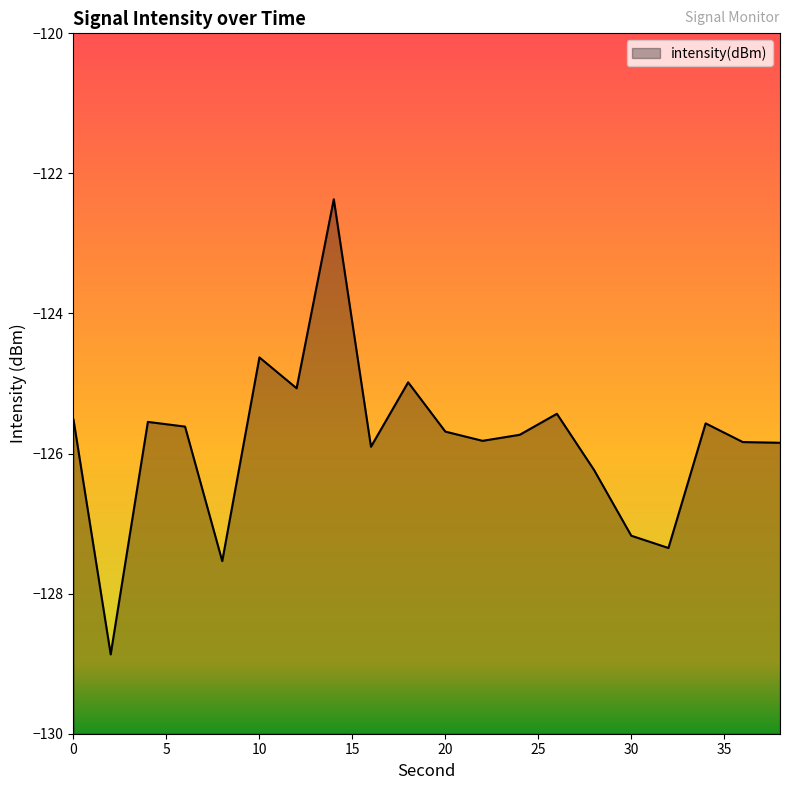

What is the difference between the maximum and second lowest values?

5.2